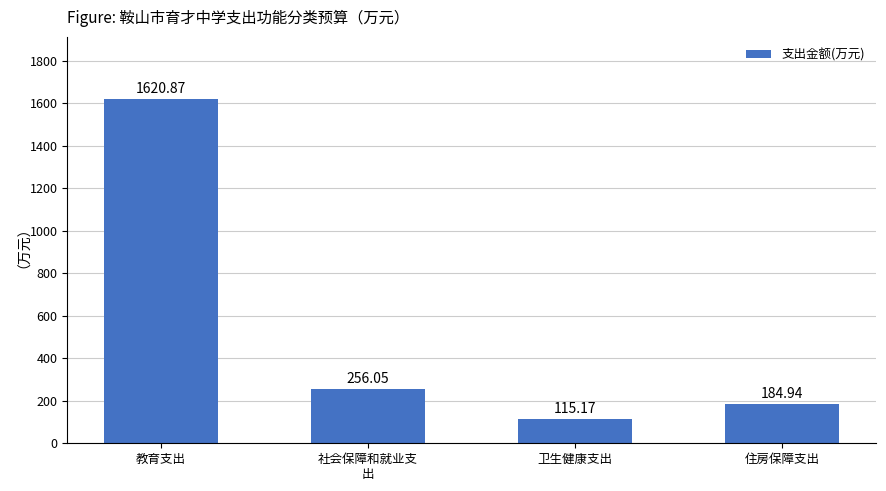

Where does the data first go above 256?

教育支出